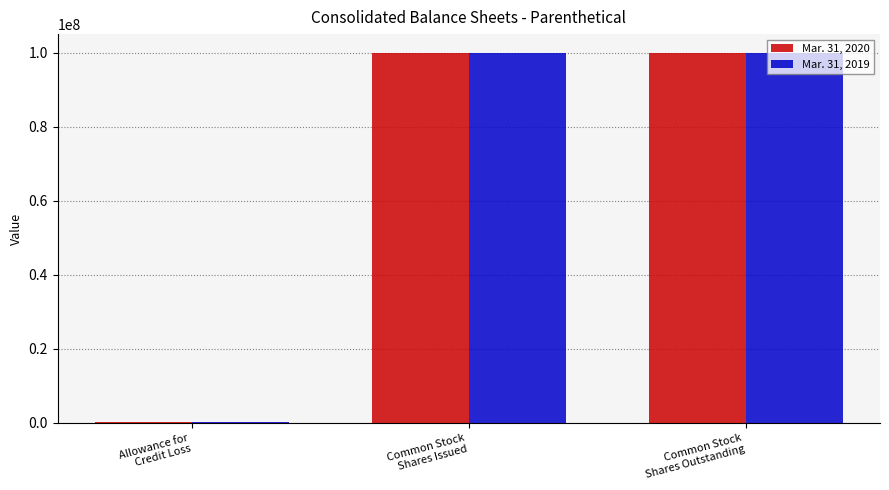

How many categories are shown in the chart?

3